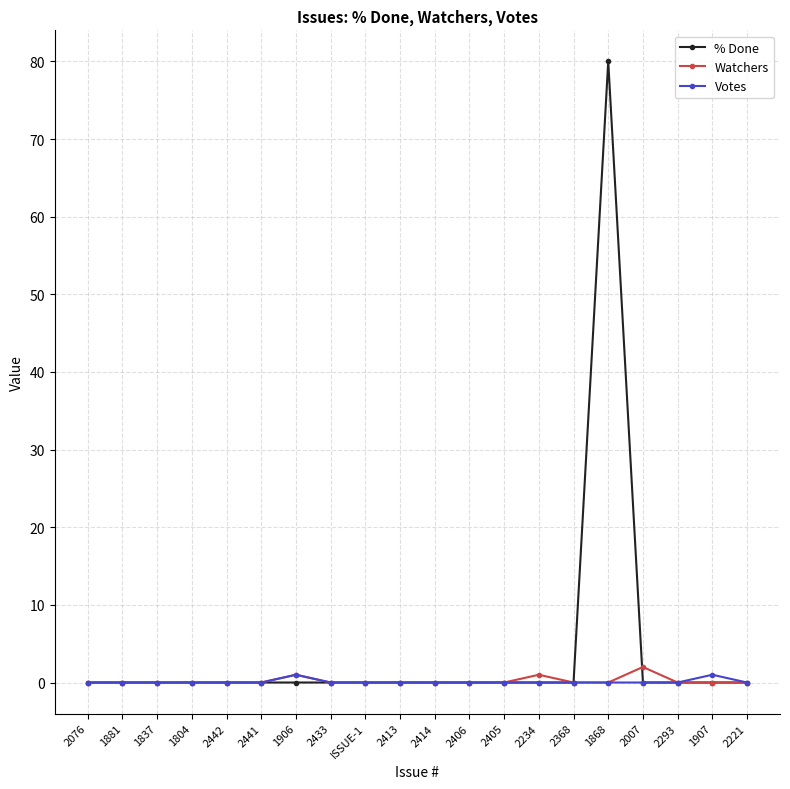

In Votes, how many points are higher than both neighbors (excluding endpoints)?

2